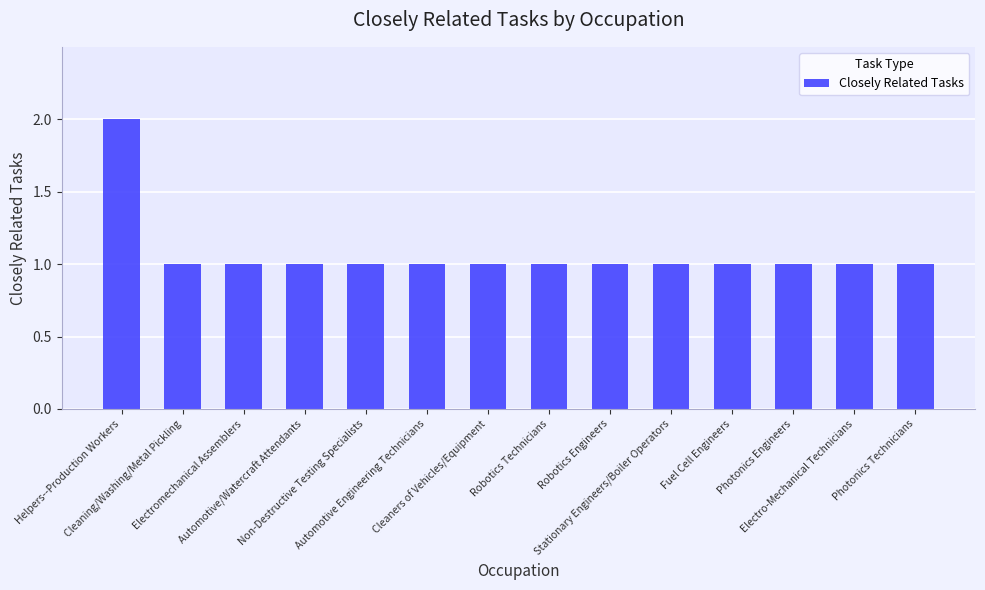

The chart shows a value of 1 at Robotics Engineers. True or false?

True